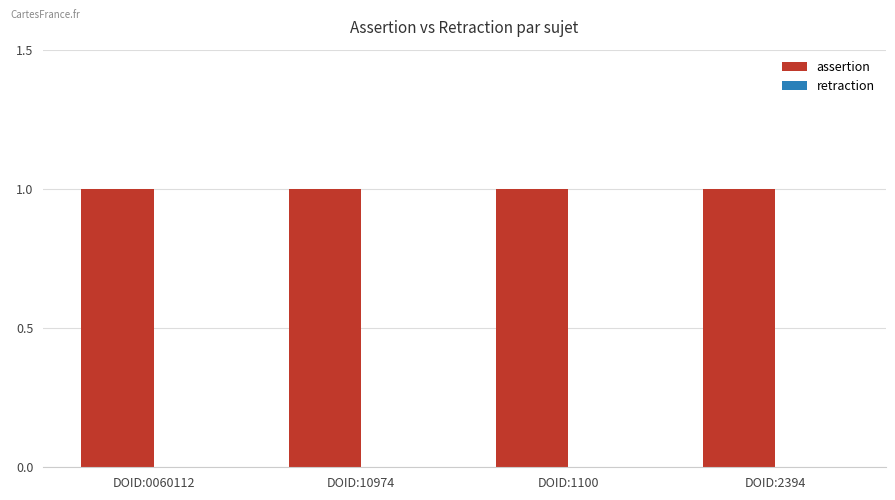

What is the value of the assertion bar at the 2nd from the left?

1